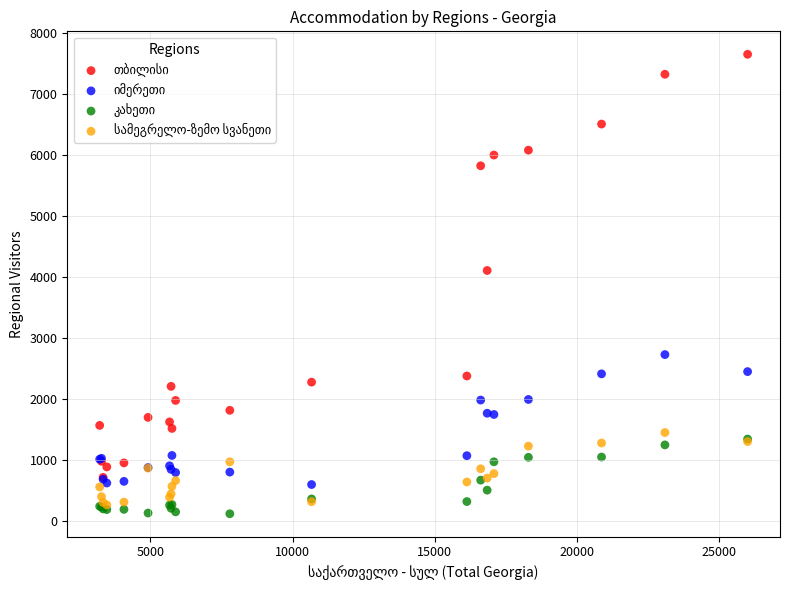

Across all series, what Y value is closest to 3887?

4109